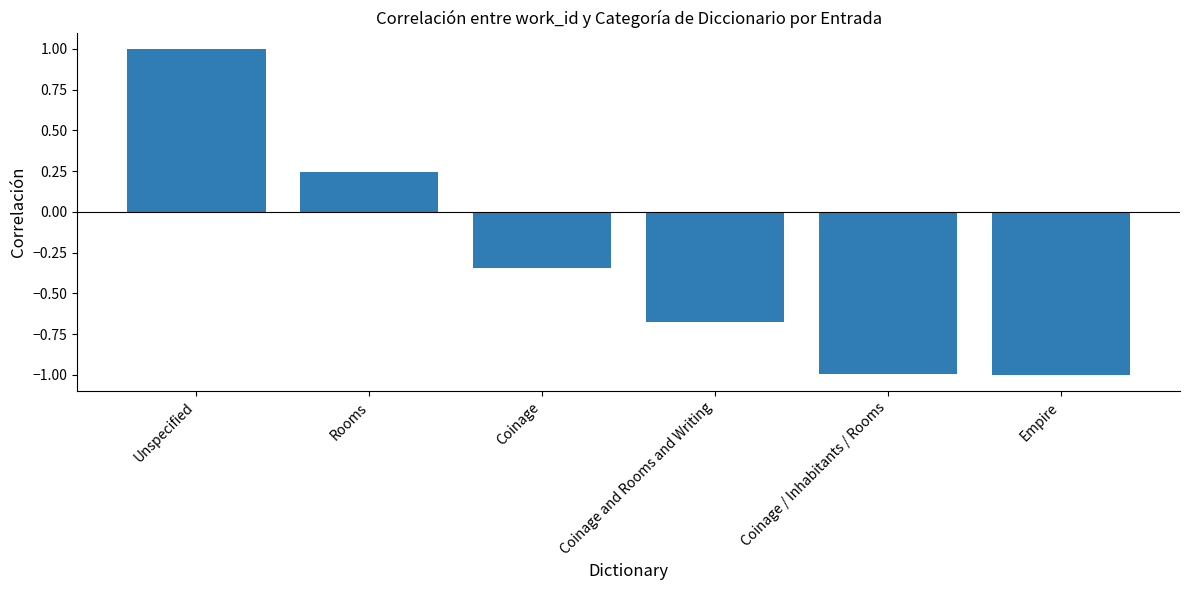

What is the sum of all values?

-1.8